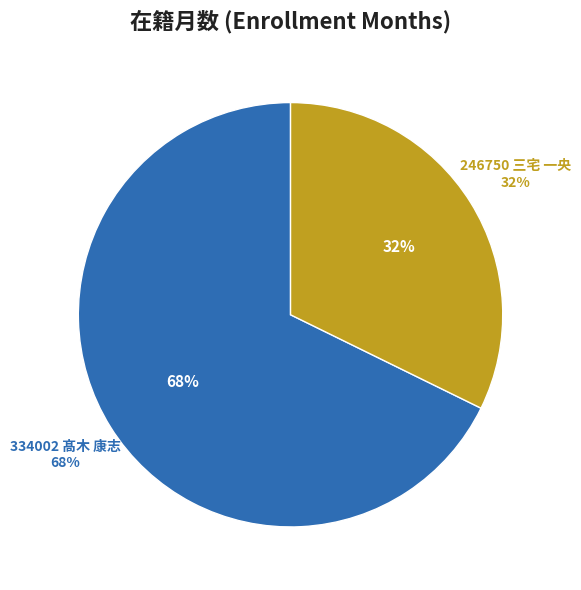

Which category has the biggest portion of the pie?

334002 髙木 康志